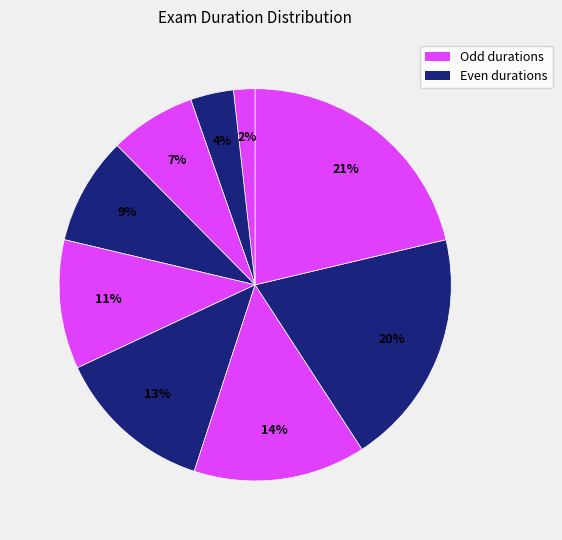

Count the number of slices in the pie.

9